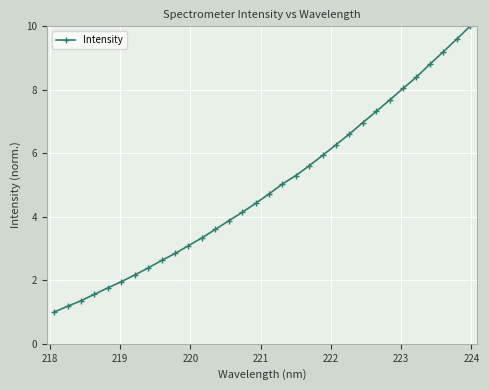

Reading left to right, list all the values displayed in this chart.

1.0	1.2	1.4	1.6	1.8	2.0	2.2	2.4	2.6	2.8	3.1	3.3	3.6	3.9	4.1	4.4	4.7	5.0	5.3	5.6	5.9	6.3	6.6	7.0	7.3	7.7	8.0	8.4	8.8	9.2	9.6	10.0